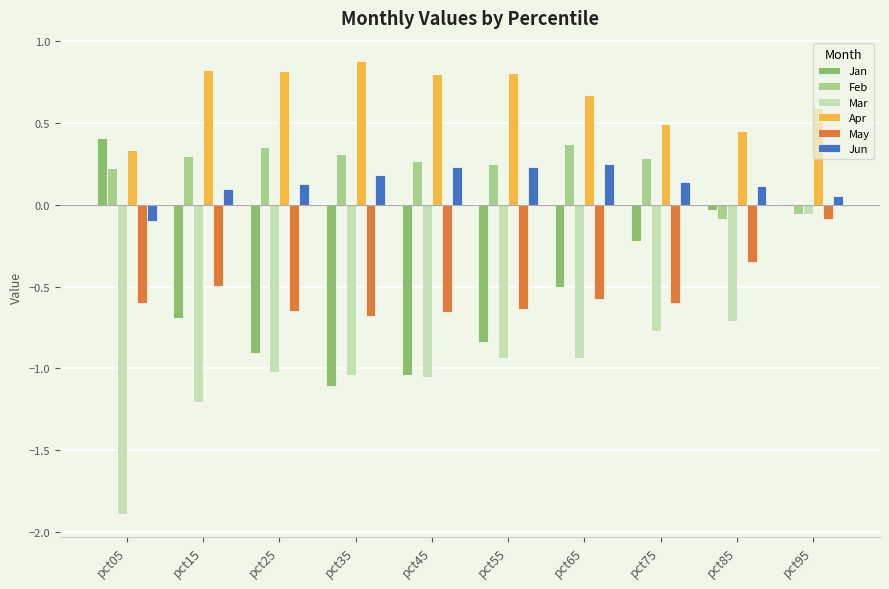

What is the maximum value shown in the chart?

0.9